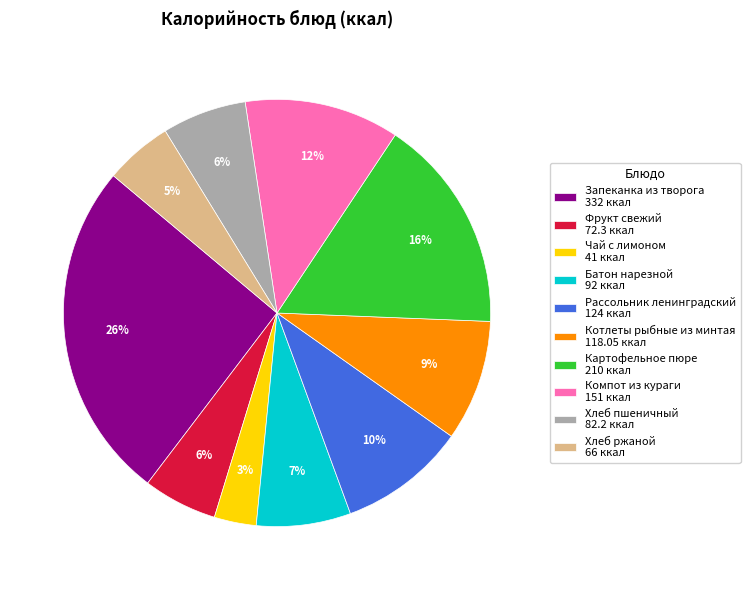

Which category has the smallest portion of the pie?

Чай с лимоном